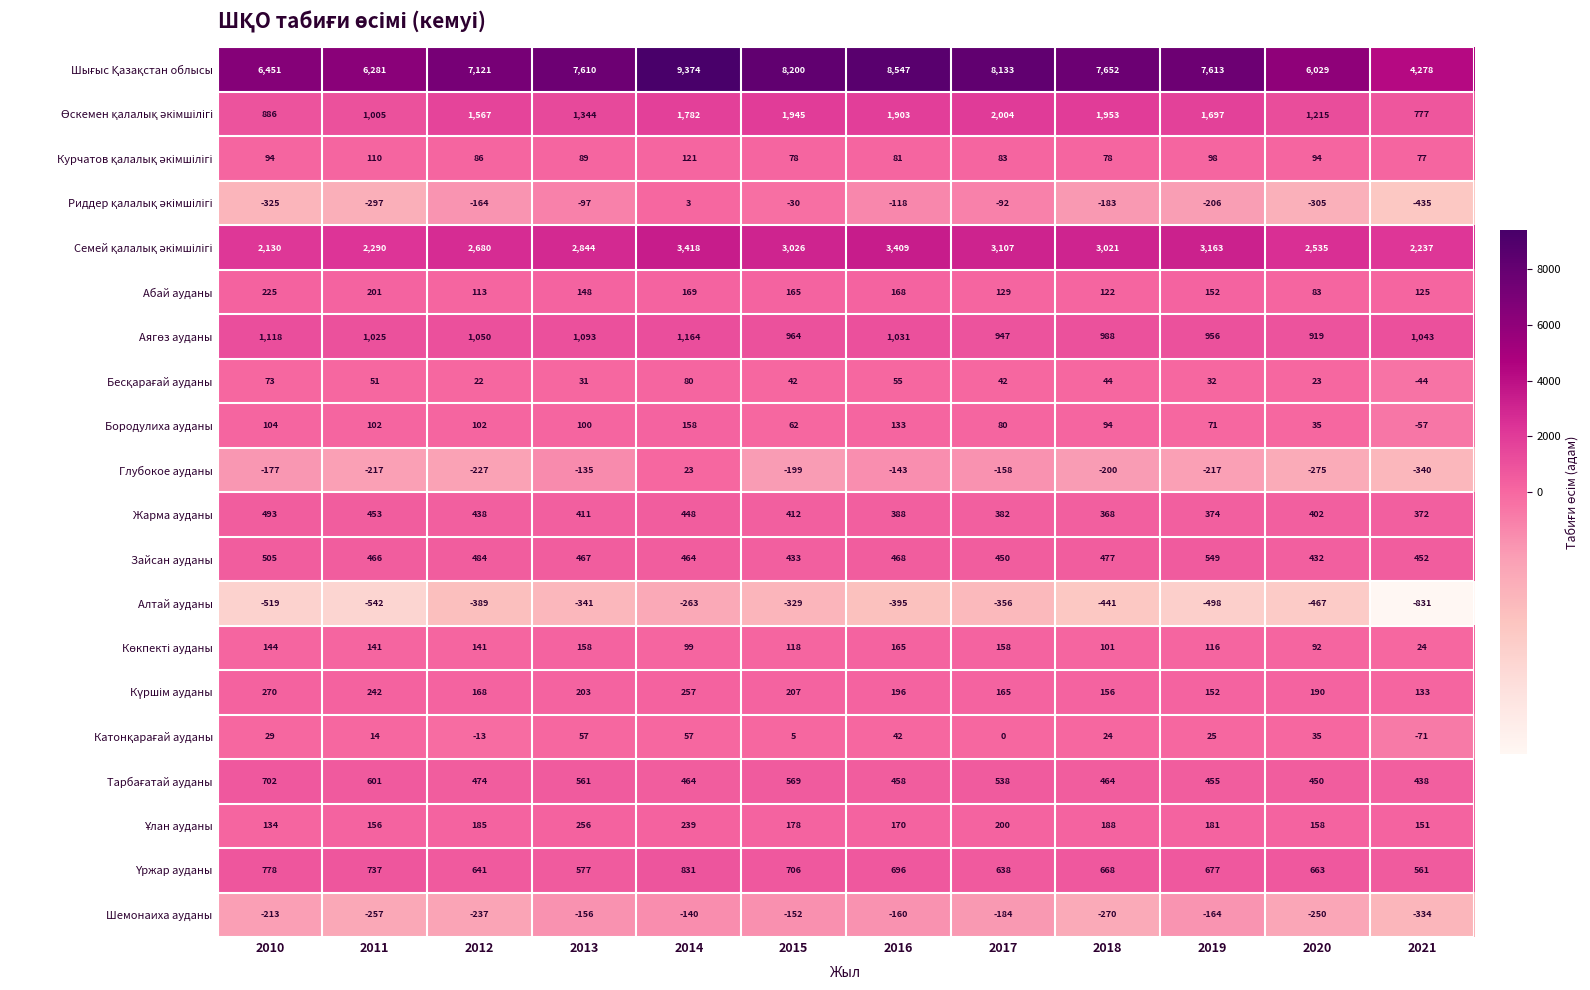

List the labels in order of Зайсан ауданы value, largest first.

2019, 2010, 2012, 2018, 2016, 2013, 2011, 2014, 2021, 2017, 2015, 2020